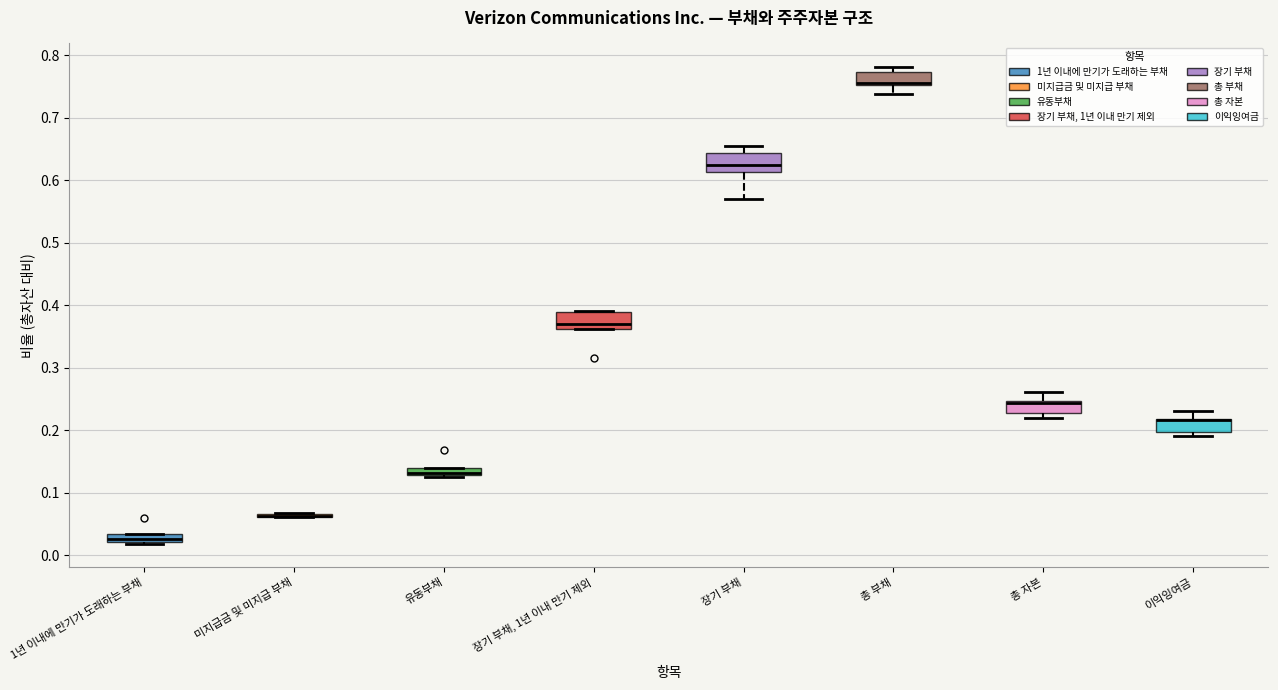

Where does the upper whisker of the box for 총 자본 end on the y-axis? The values are not printed on the chart, so give them approximately, as read against the axis.

0.26